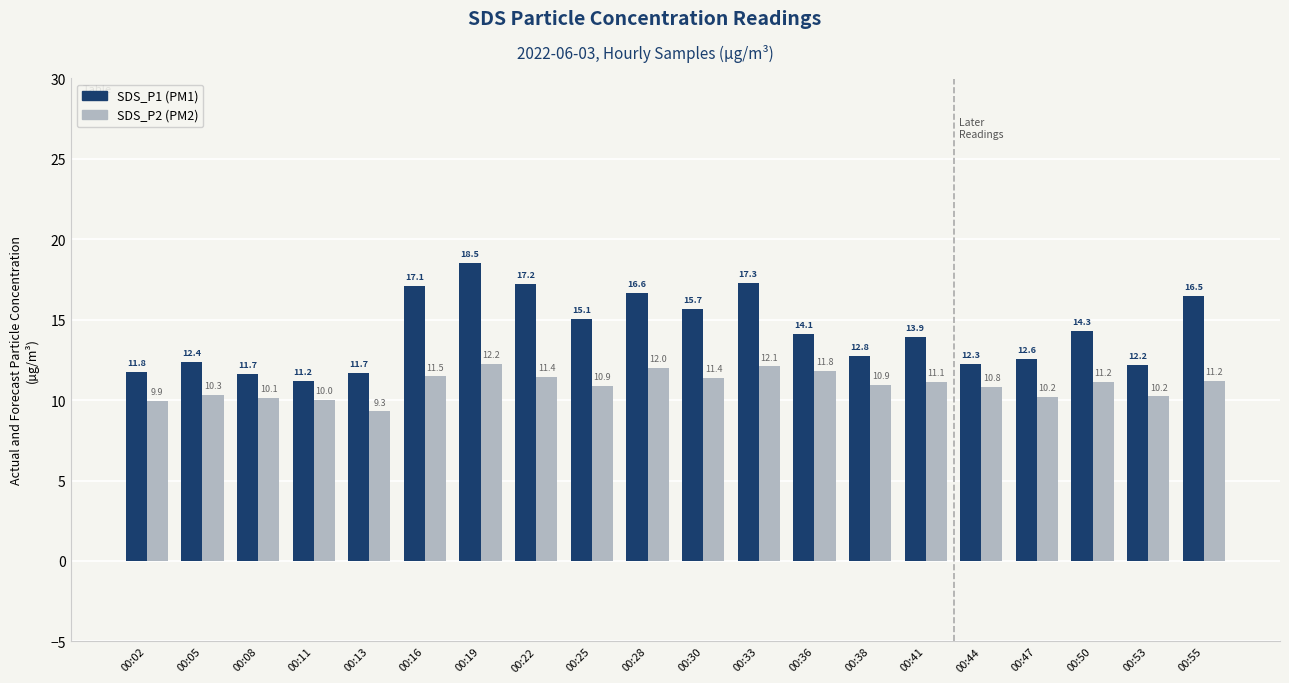

At which category does the chart reach its peak across all series?

00:19